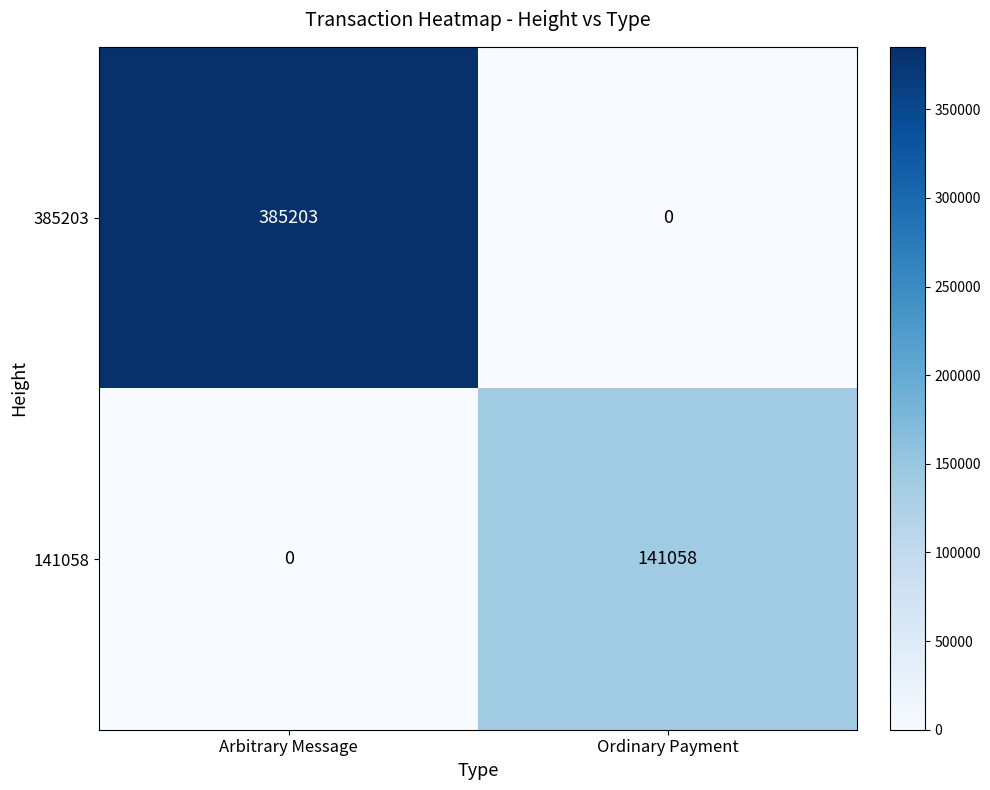

The 385203 series shows 385203 at Arbitrary Message. True or false?

True